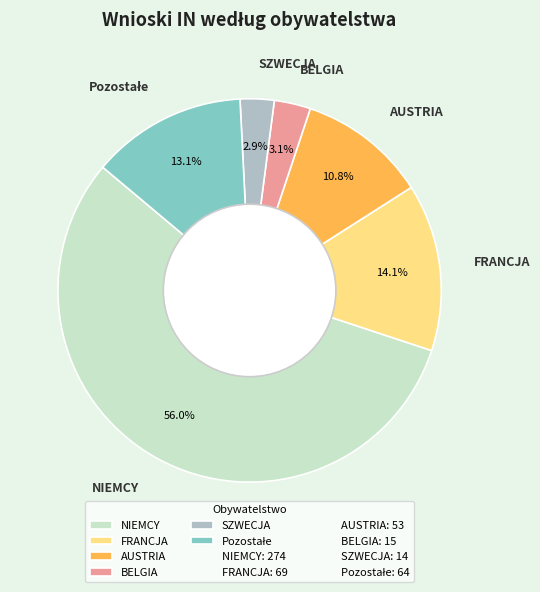

Is there any slice that represents more than half of the pie?

Yes